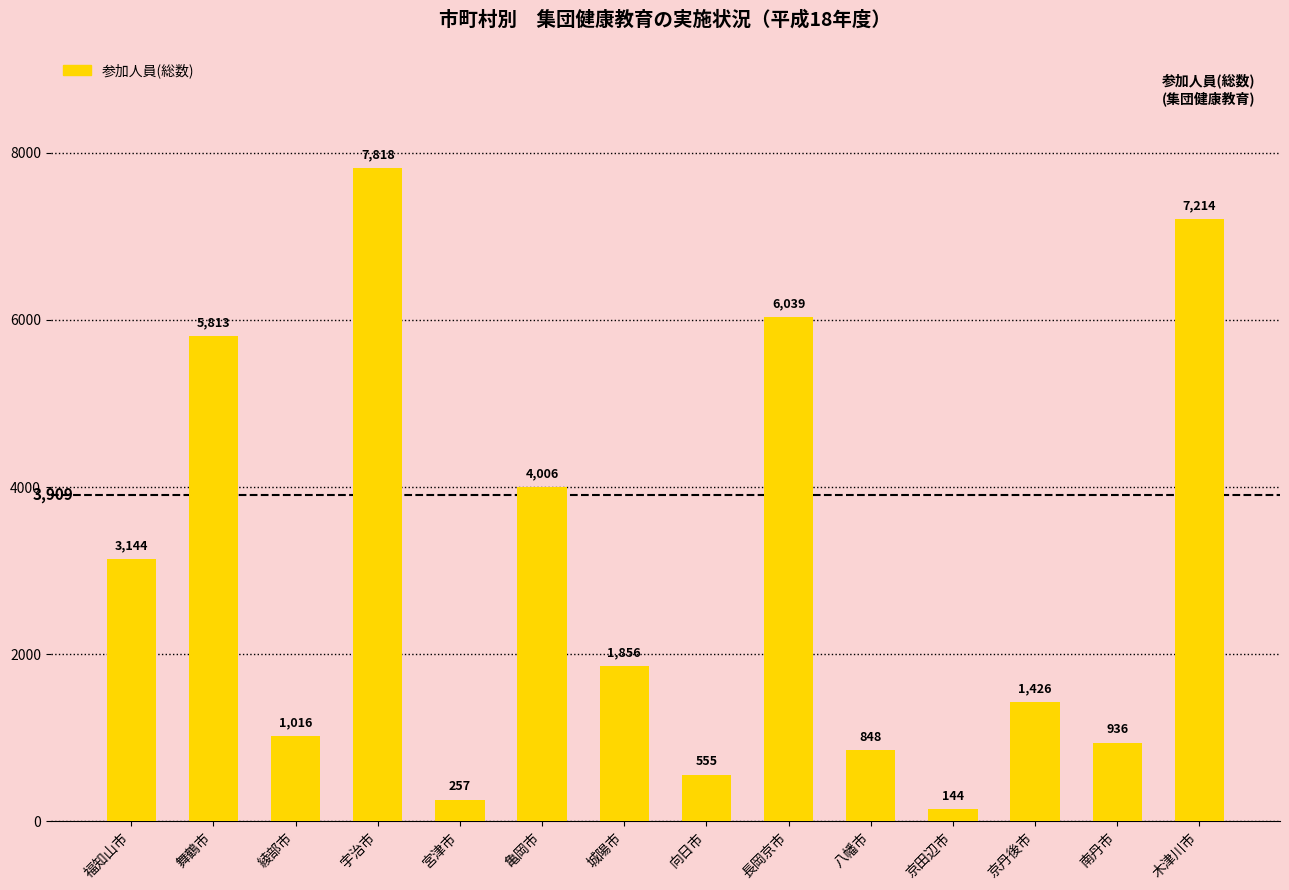

Rank the categories by value from highest to lowest.

宇治市, 木津川市, 長岡京市, 舞鶴市, 亀岡市, 福知山市, 城陽市, 京丹後市, 綾部市, 南丹市, 八幡市, 向日市, 宮津市, 京田辺市